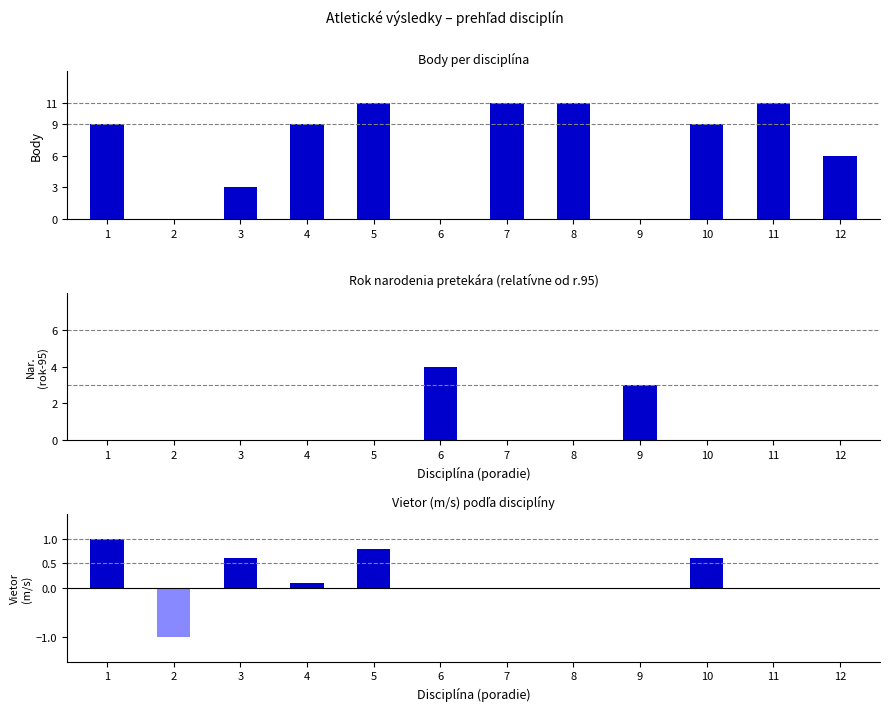

Read the Vietor (m/s) value at 10.

0.6